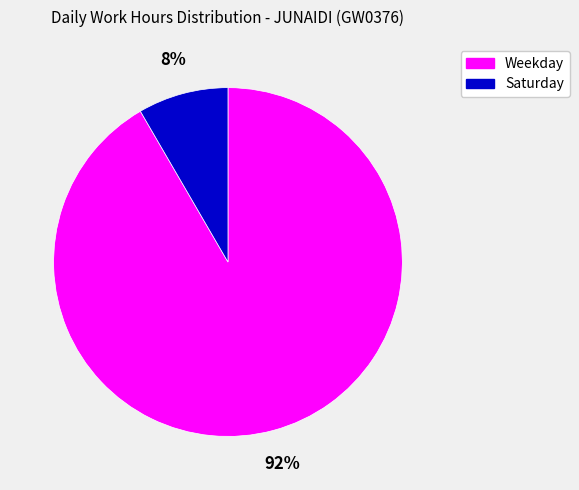

To the nearest percent, what is the average slice percentage?

50%